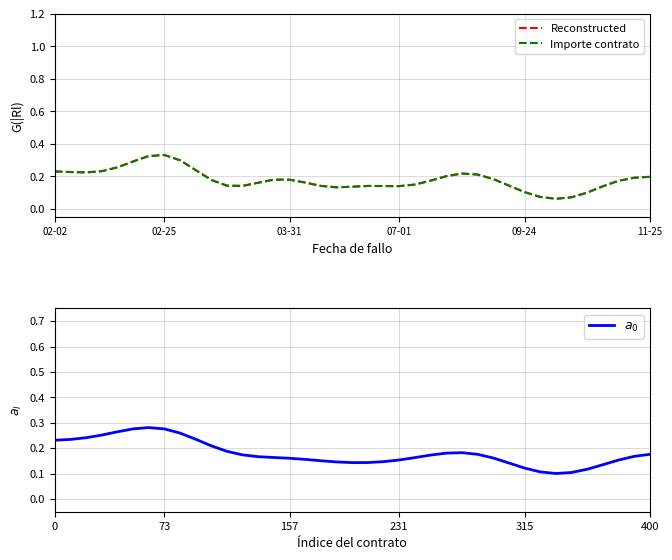

Which series ends up on top after the final intersection of Reconstructed and $a_0$?

Reconstructed